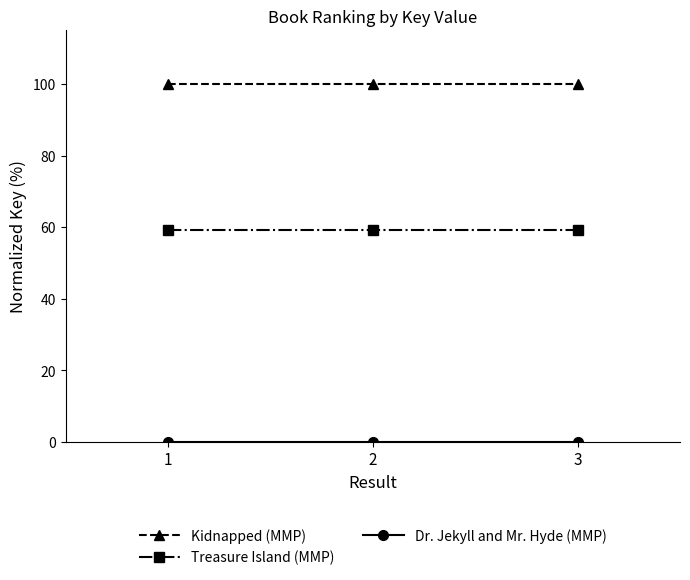

Which series has the largest total across all categories?

Kidnapped (MMP)